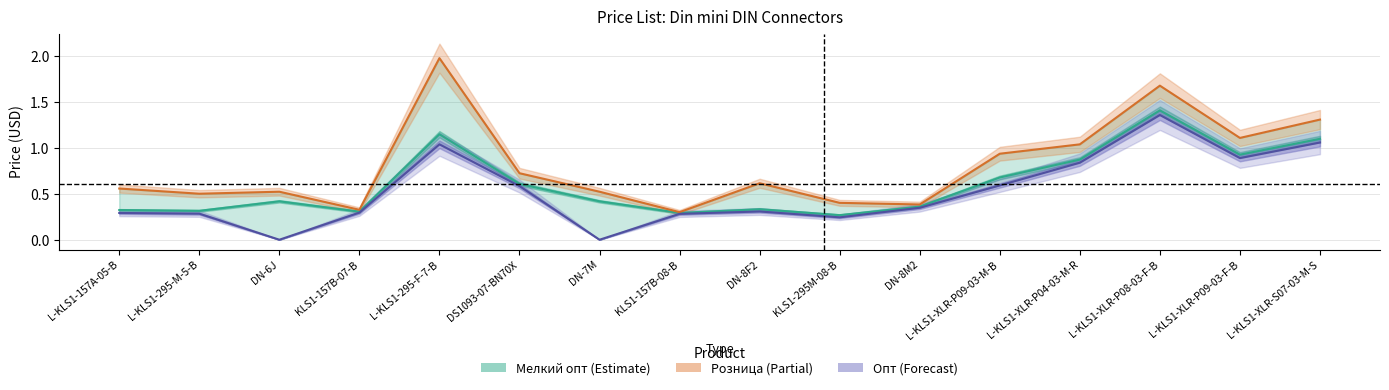

Which series changed the most between DN-7M and DN-8M2?

Опт